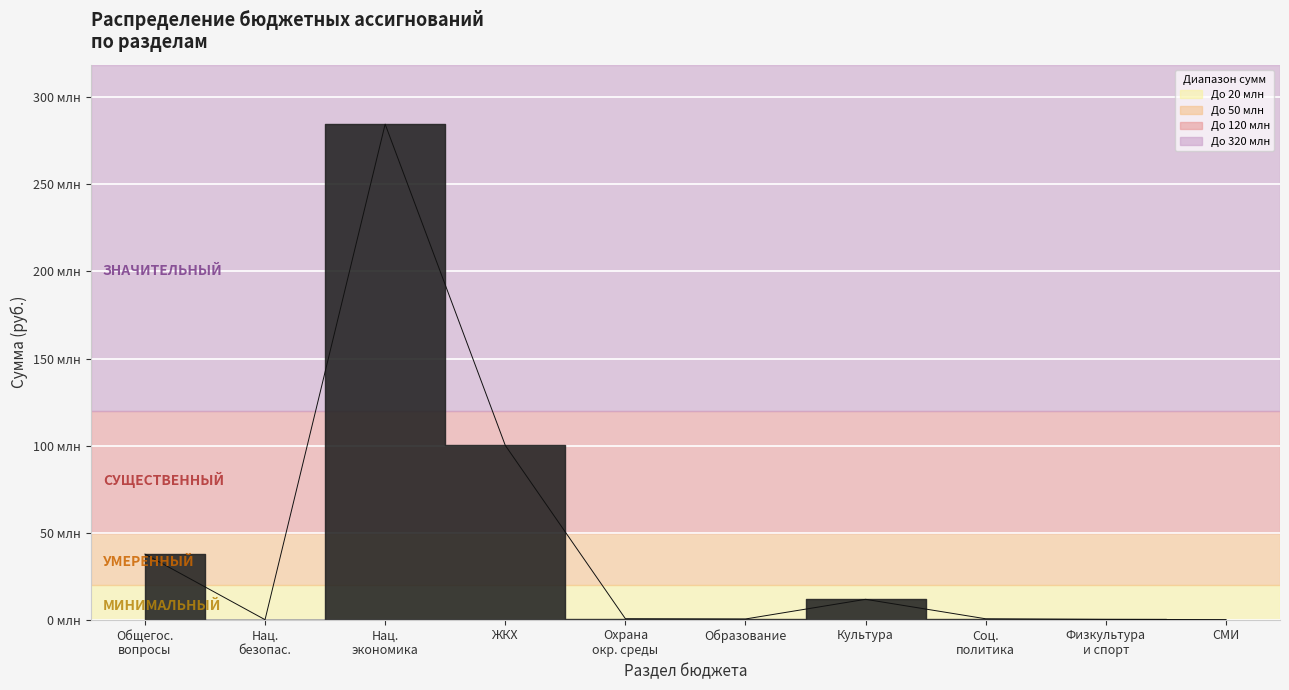

What is the label of the 5th point from the right?

Образование